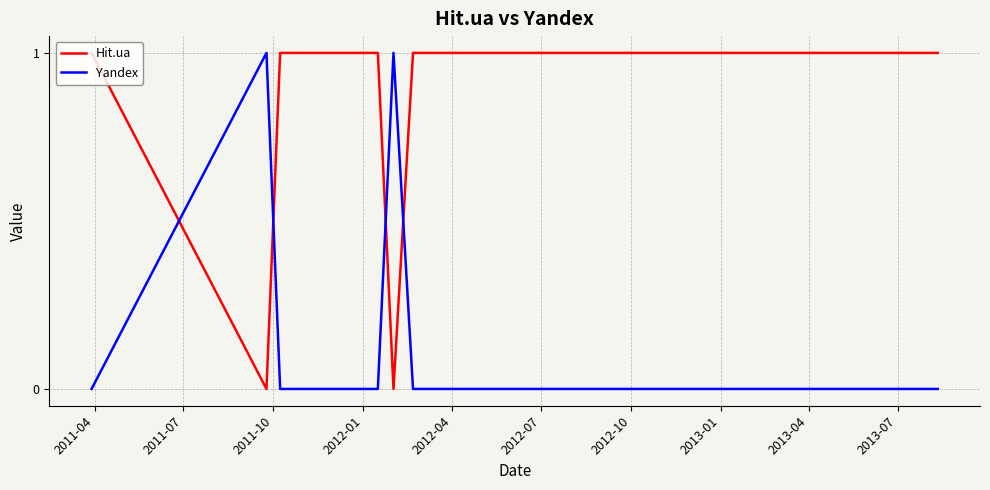

What is the average value of the Hit.ua series?

1